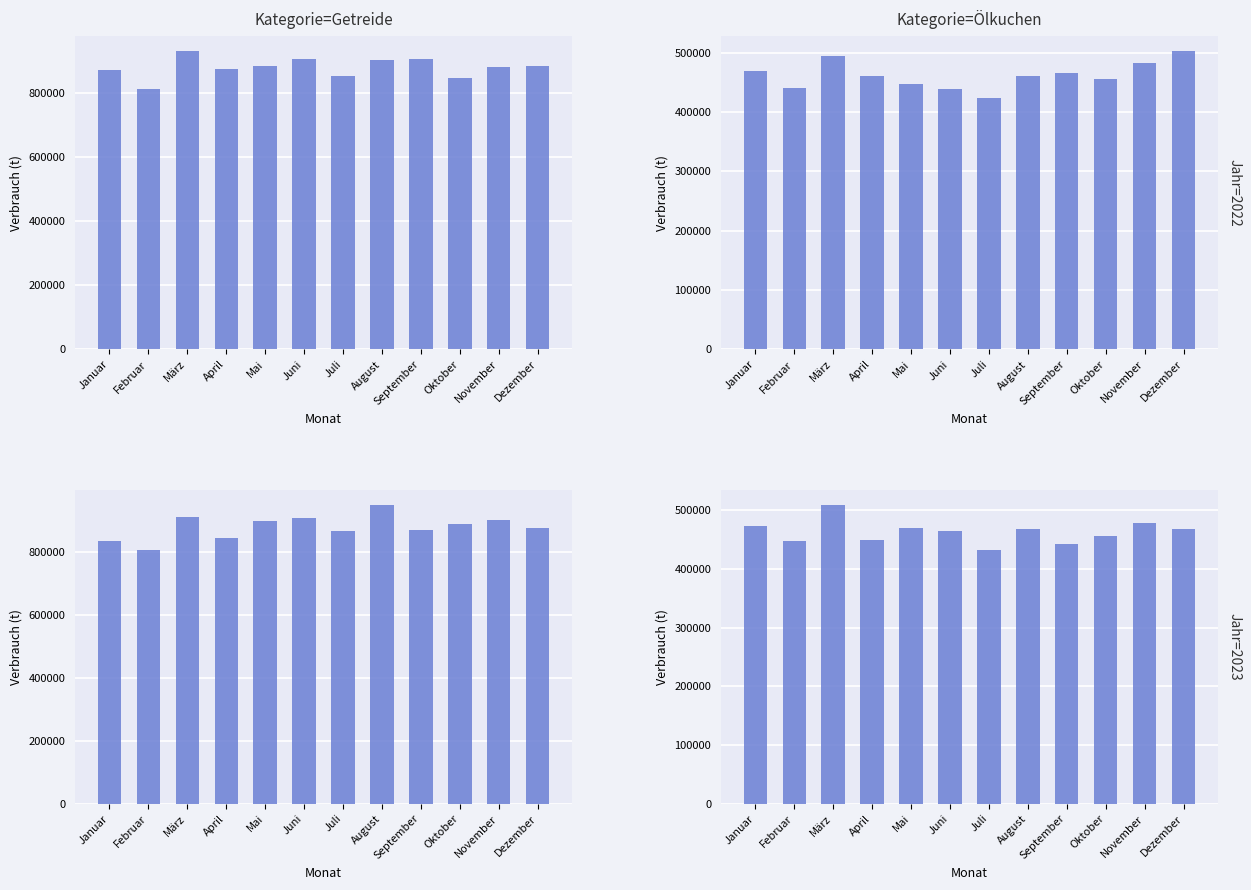

Which series has the largest range (max minus min)?

Getreide 2023